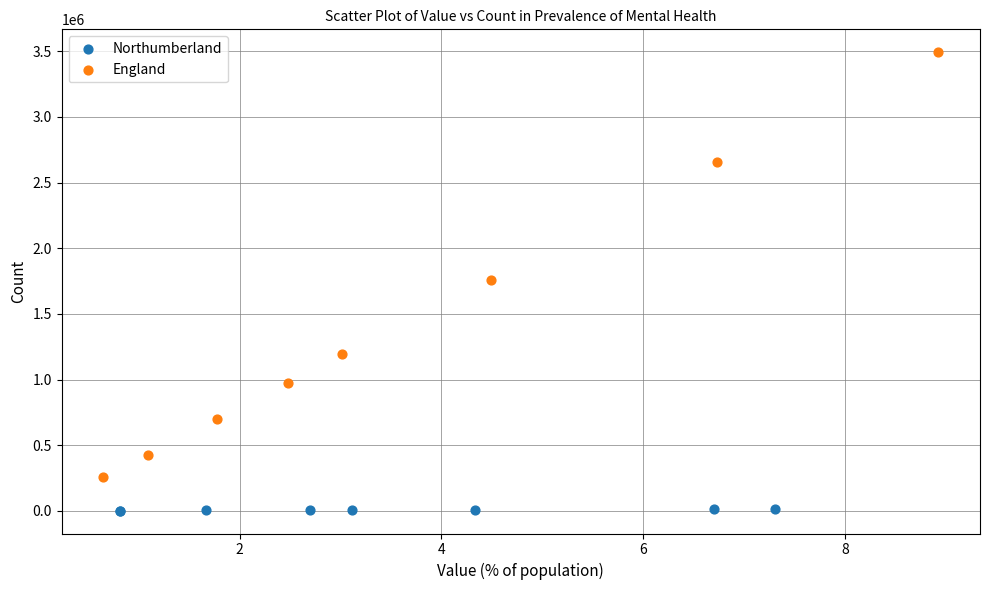

Which series has the widest spread of Y values?

England